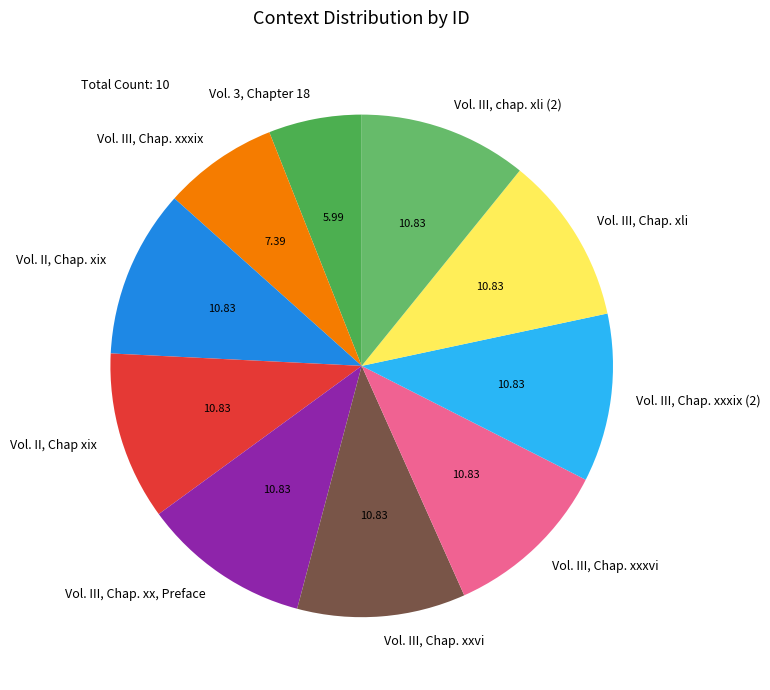

Is it true that Vol. III, Chap. xxxix is 16% of the pie?

False